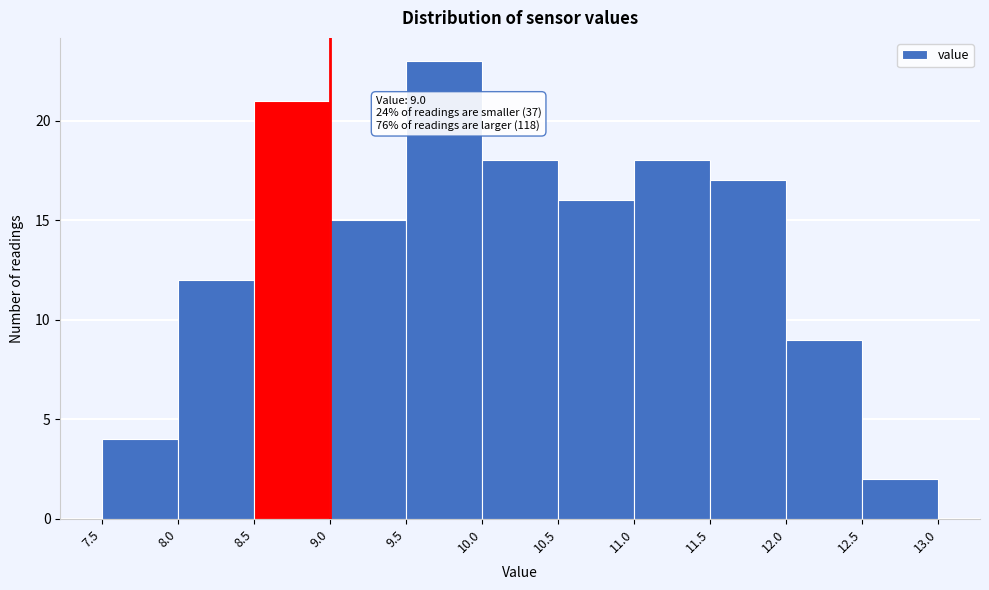

Which range on the x-axis has the tallest bar?

9.5 to 10.0